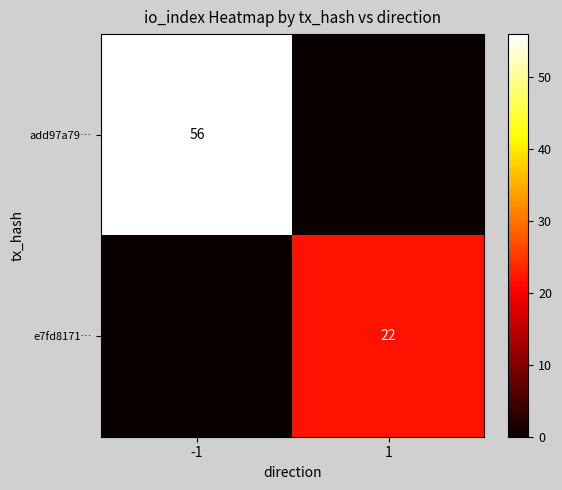

Is it true that add97a79… equals 77 at -1?

False